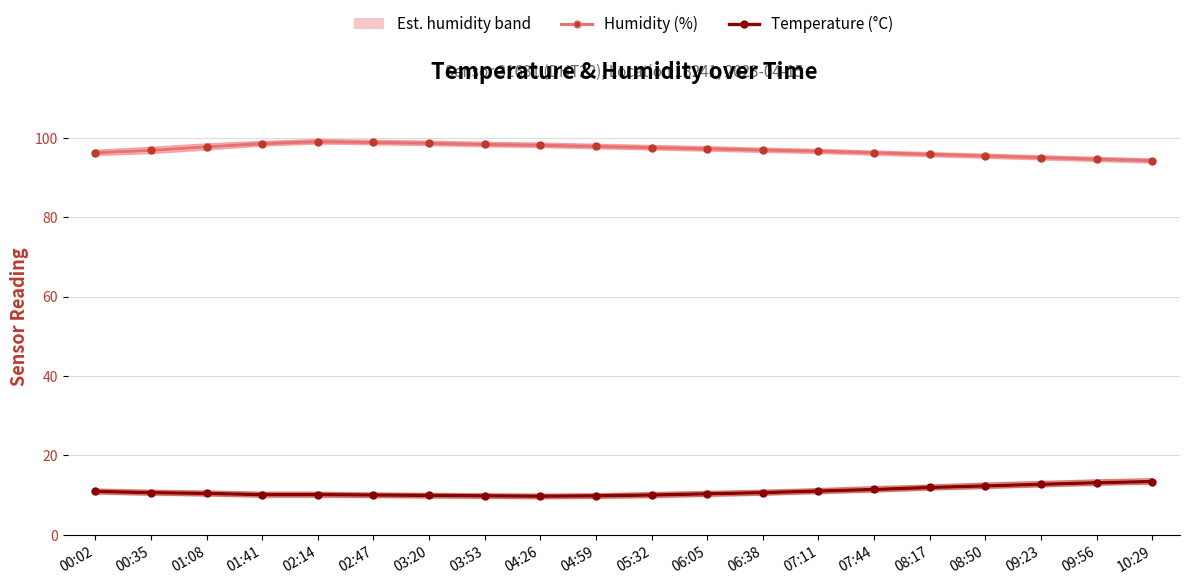

What is the label of the 17th point from the right?

01:41